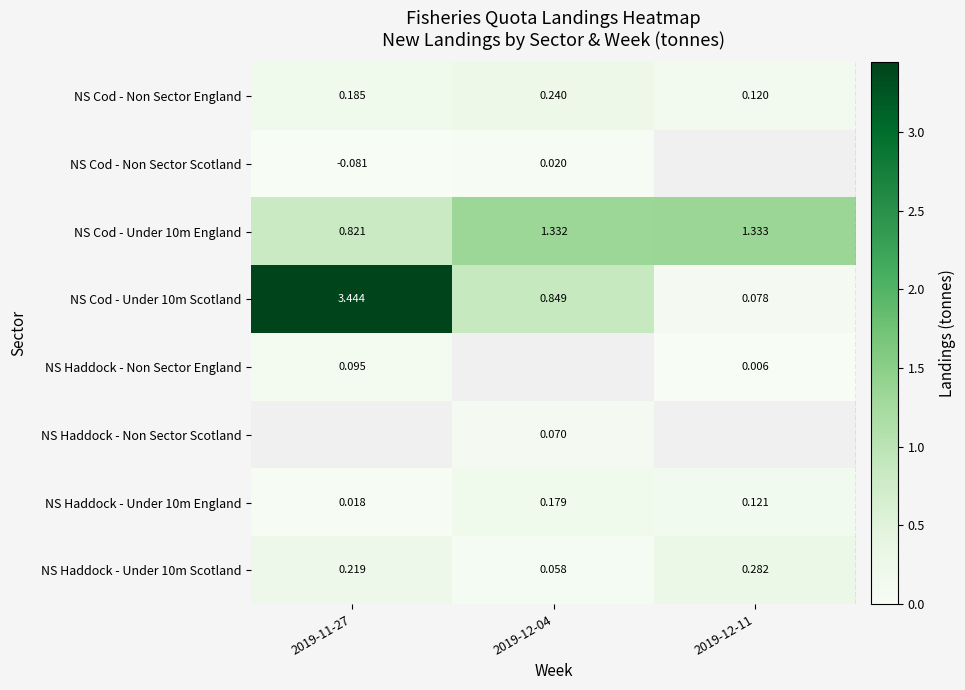

At which category is the sum across all series the highest?

2019-11-27